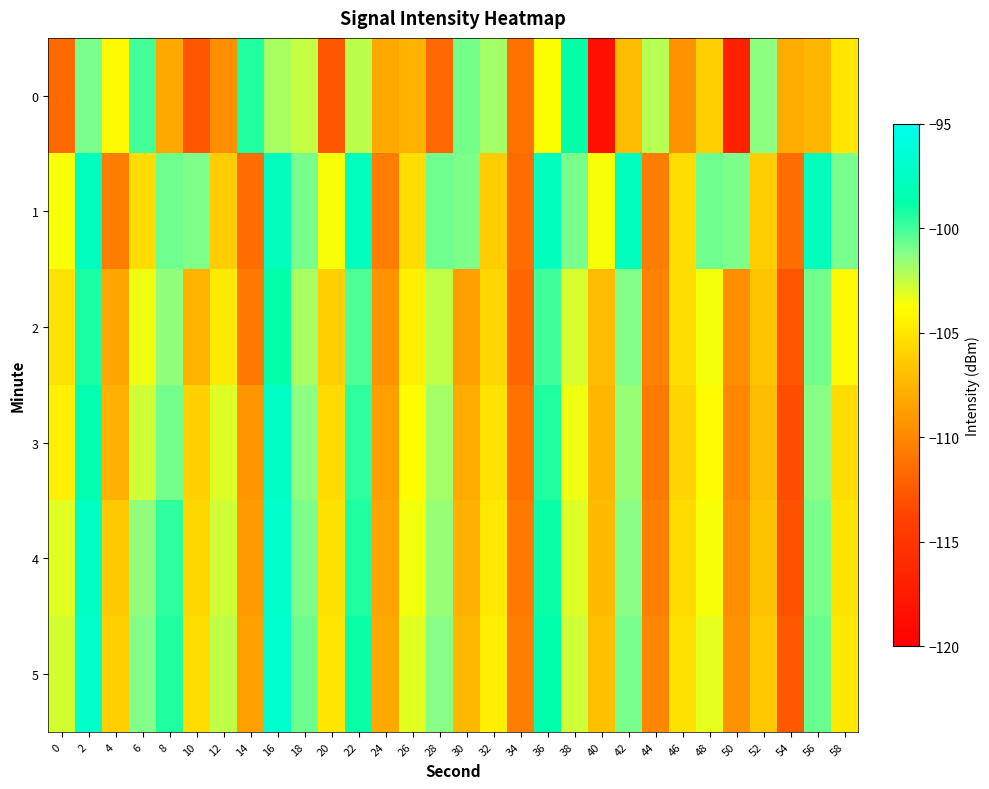

Rank the series at 38 from lowest to highest value.

3, 4, 2, 5, 1, 0